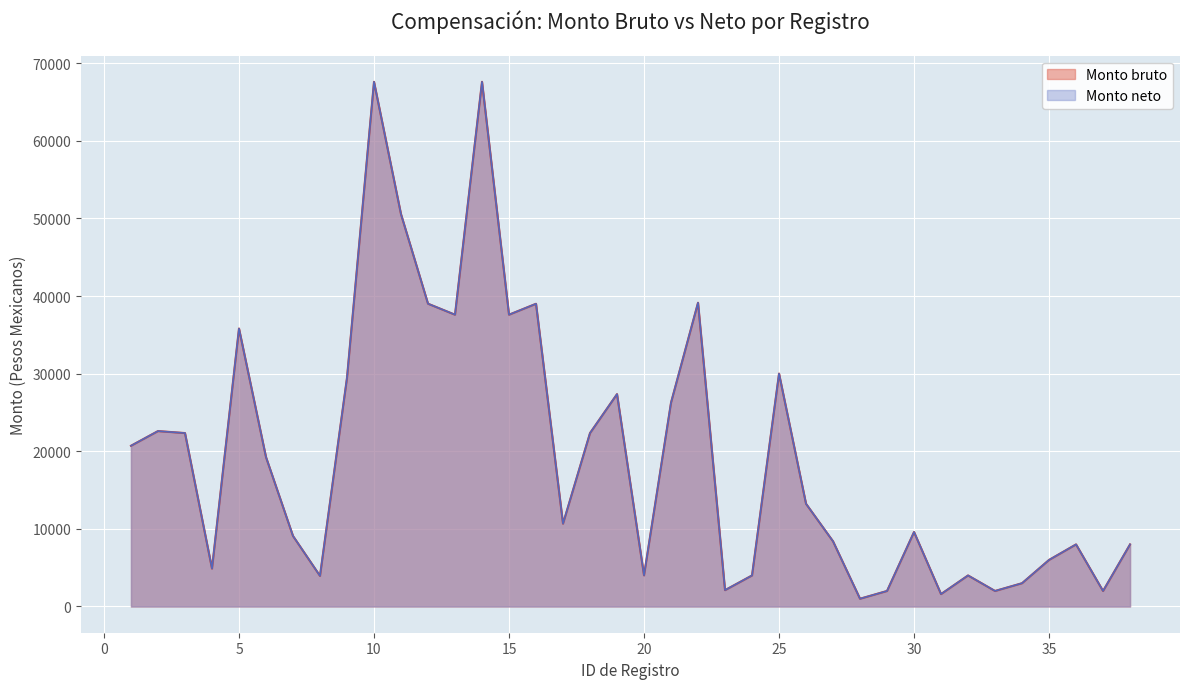

How many interior local valleys does the Monto neto series have?

11